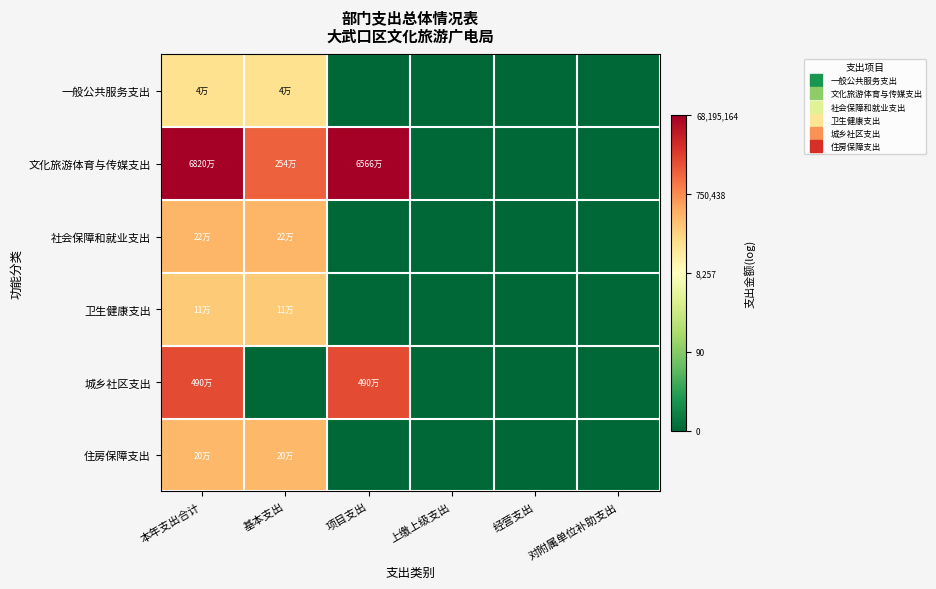

What is the greatest value displayed?

18.0